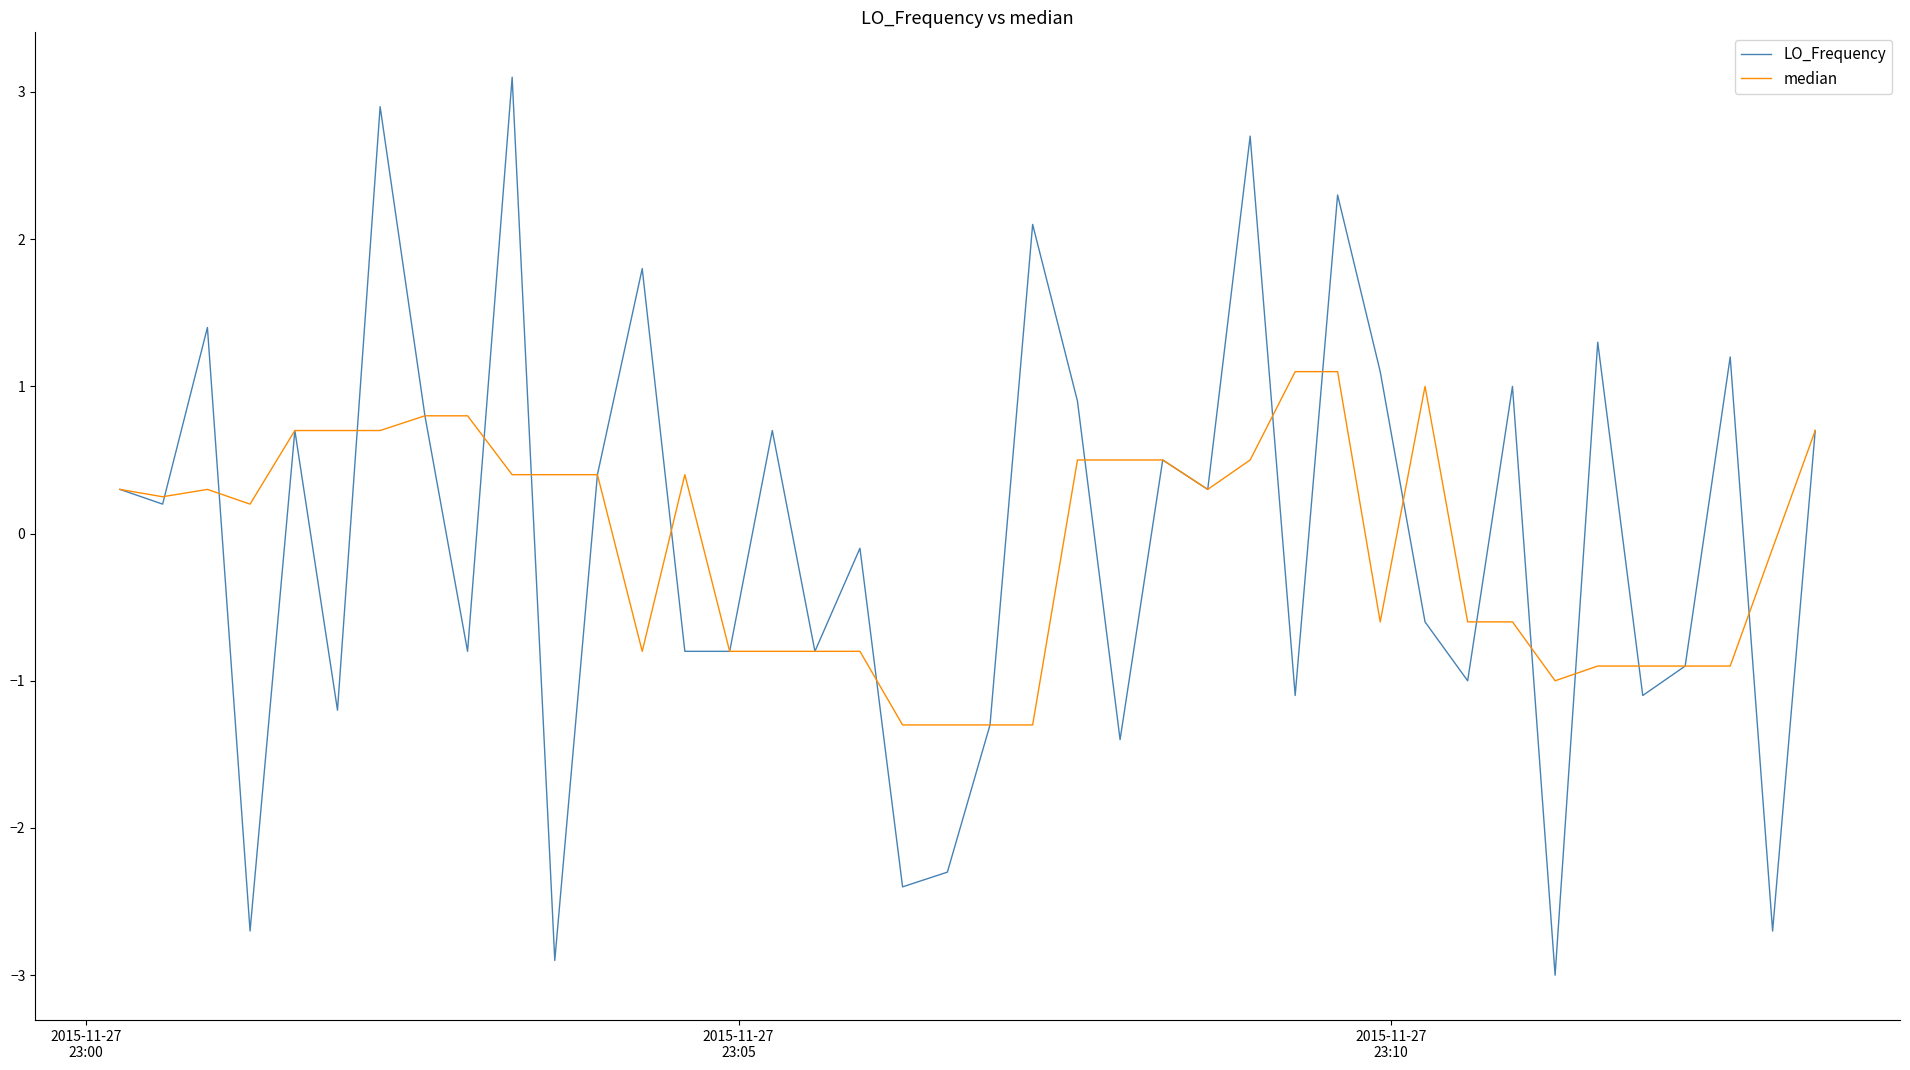

What is the minimum value for LO_Frequency?

-3.0